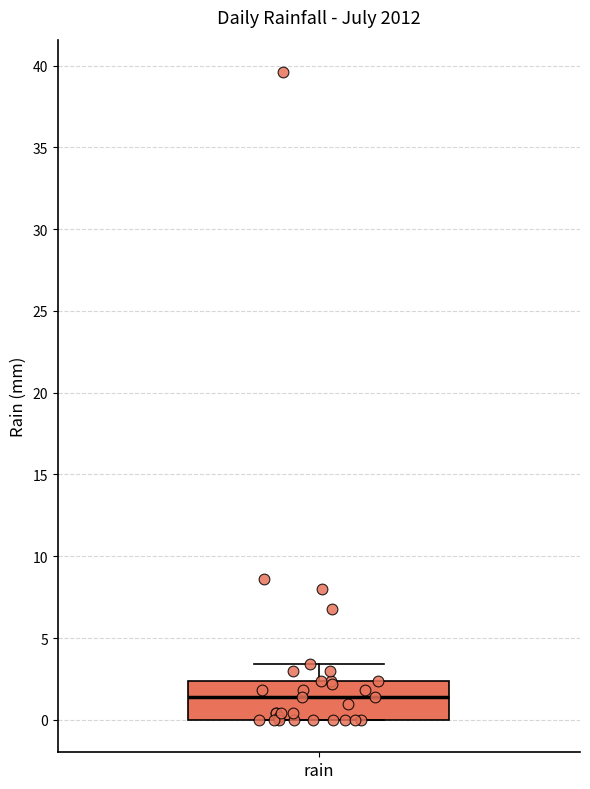

Where is the lower edge of the box for rain on the y-axis? The values are not printed on the chart, so give them approximately, as read against the axis.

0.0